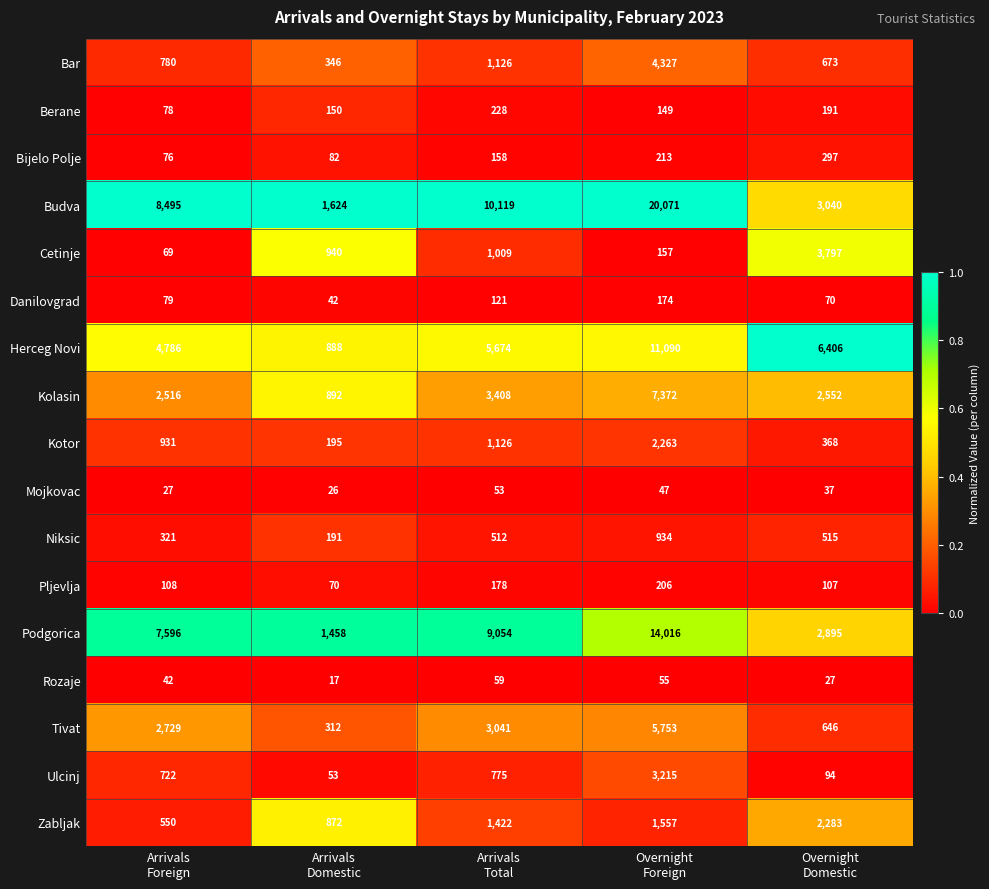

What is the highest value of the Herceg Novi series?

11090